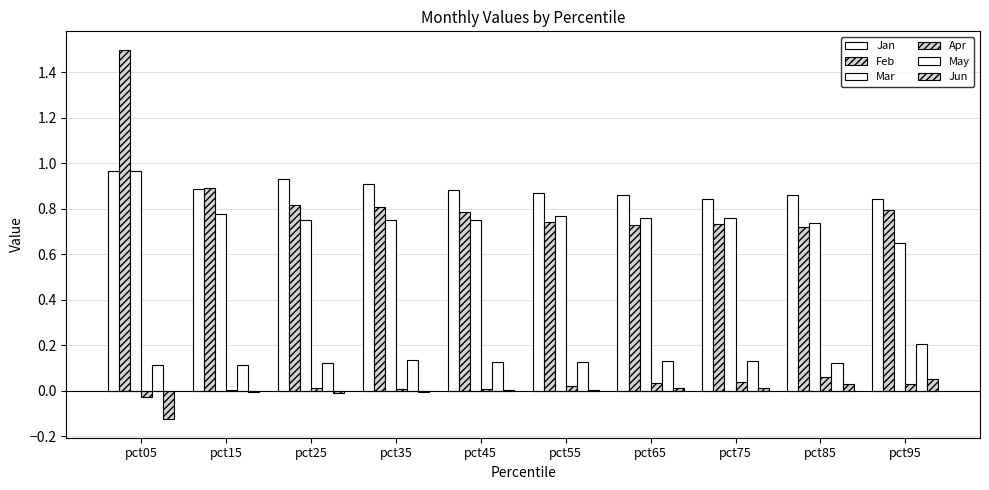

Between pct25 and pct15, which is larger?

pct25